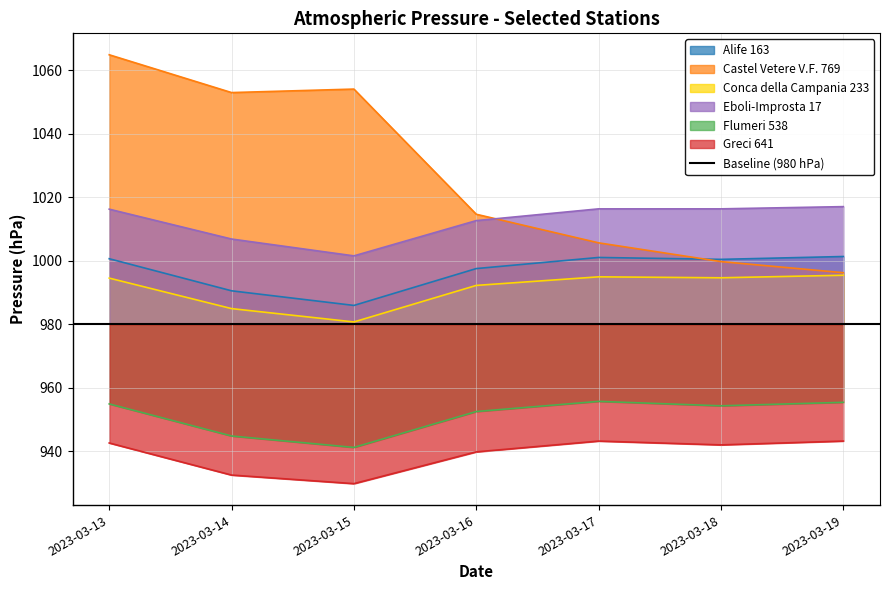

What value does the Conca della Campania 233 series have at 2023-03-13?

994.5